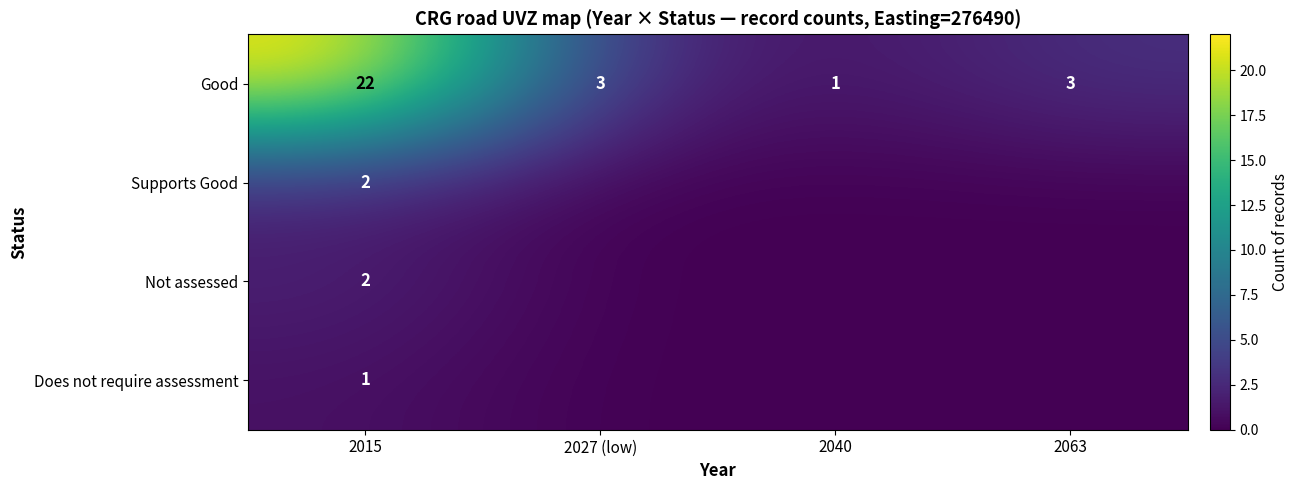

What is the total value across all series at 2015?

27